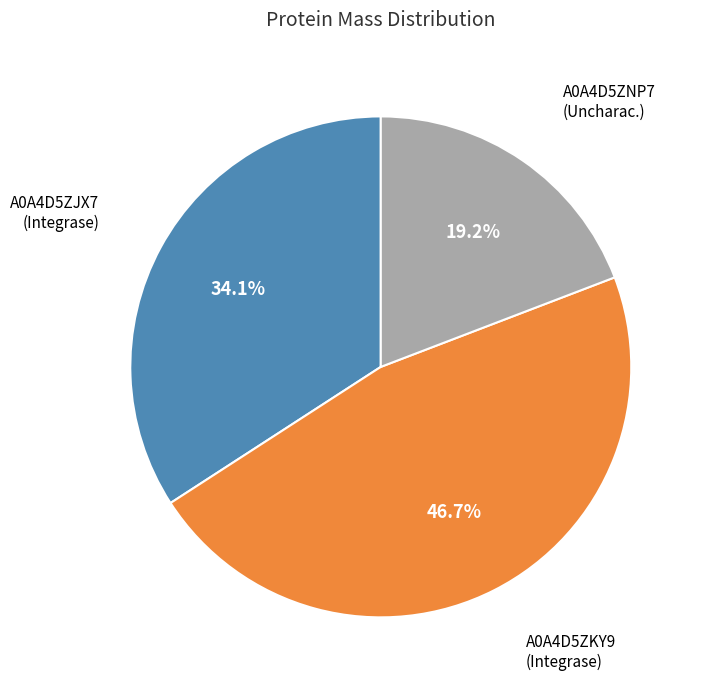

Does any single category account for the majority?

No